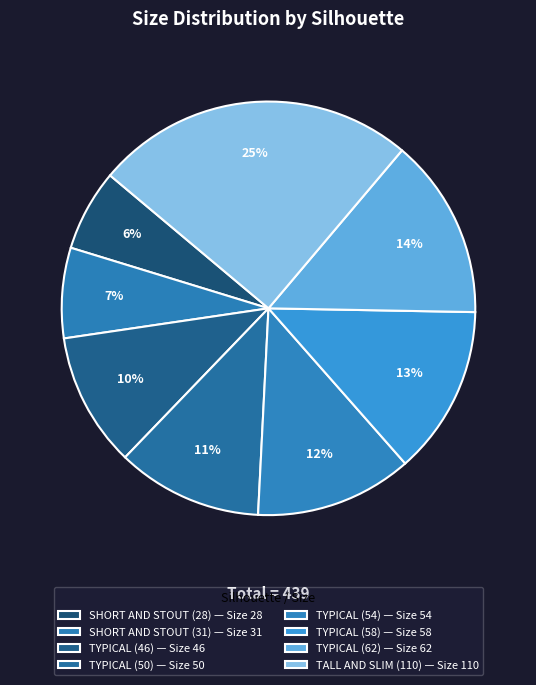

How many slices are in this pie chart?

8